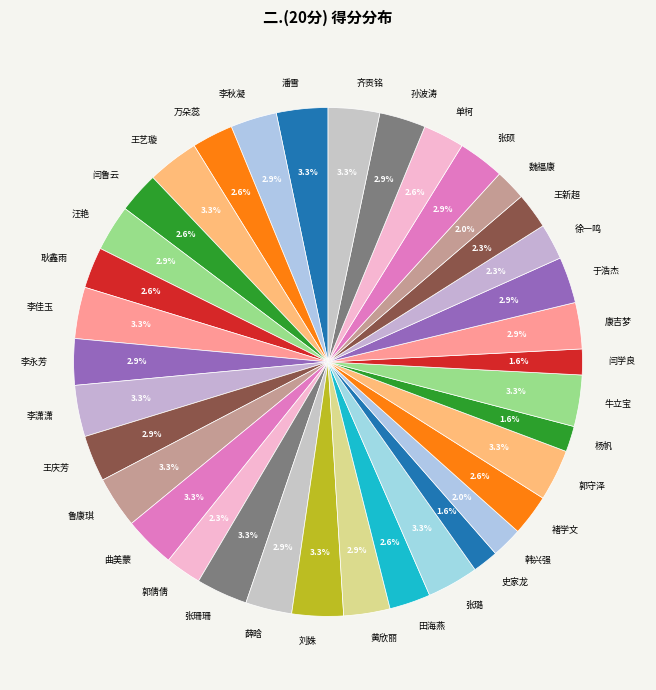

To the nearest percent, what percentage of the pie is 康吉梦?

3%